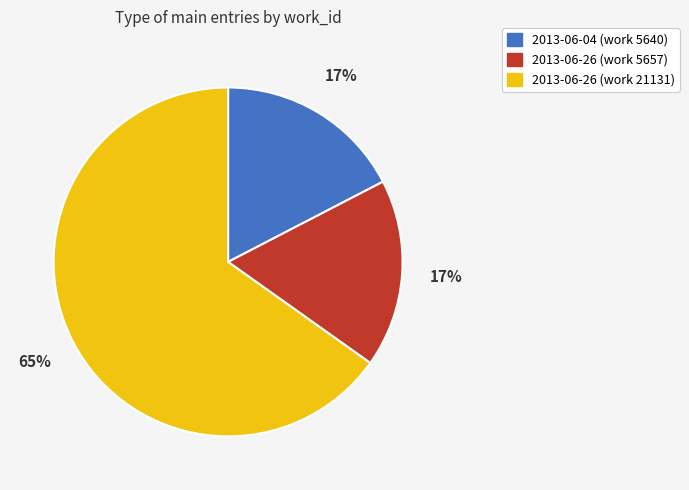

The 2013-06-26 (work 5657) slice represents 12% of the pie. True or false?

False